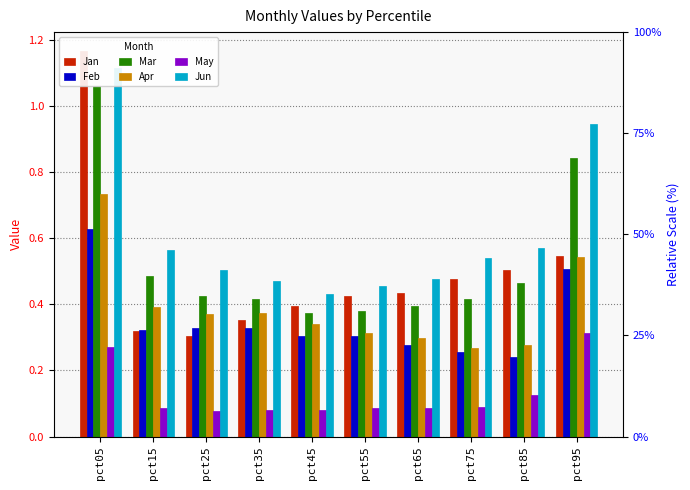

Is it true that Jun equals 0.8 at pct85?

False